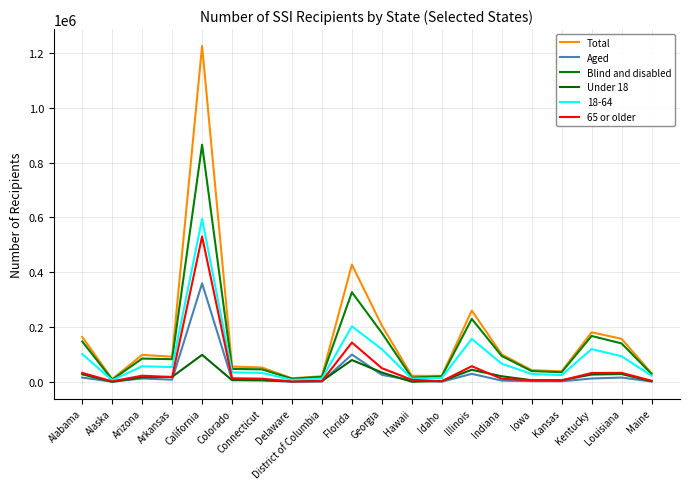

Which series has the largest range (max minus min)?

Total